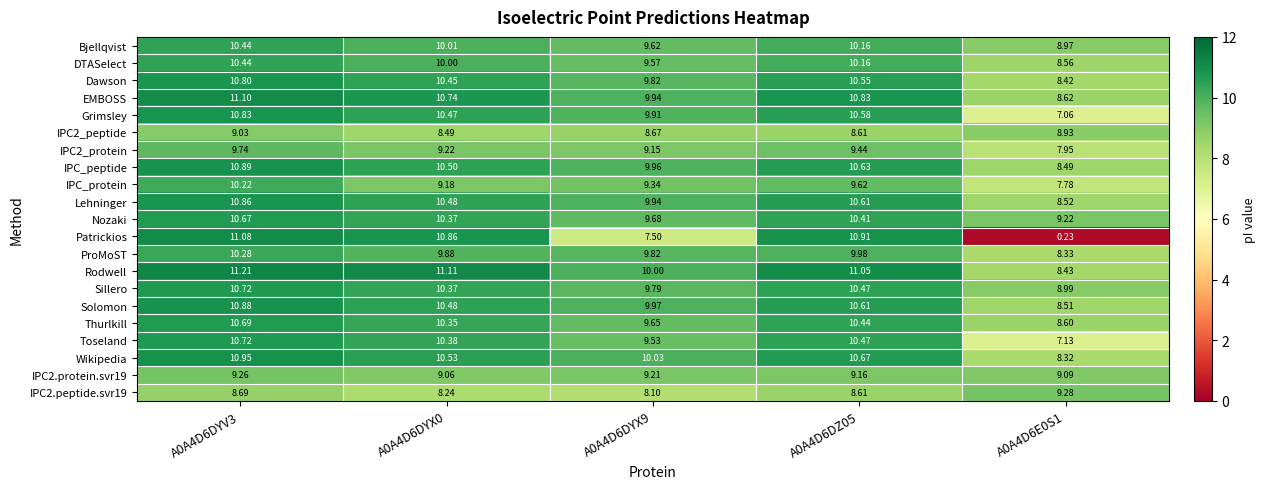

How many distinct data groups are displayed?

21